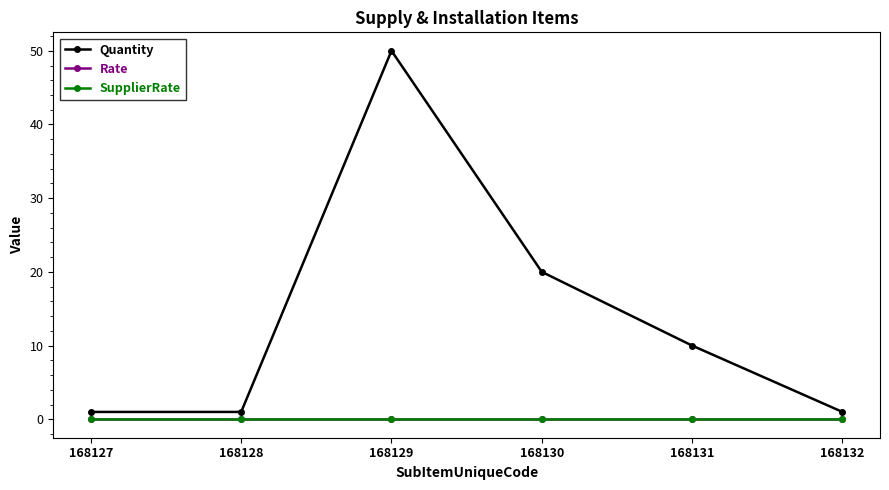

Is this an area chart (filled region under the line)?

No